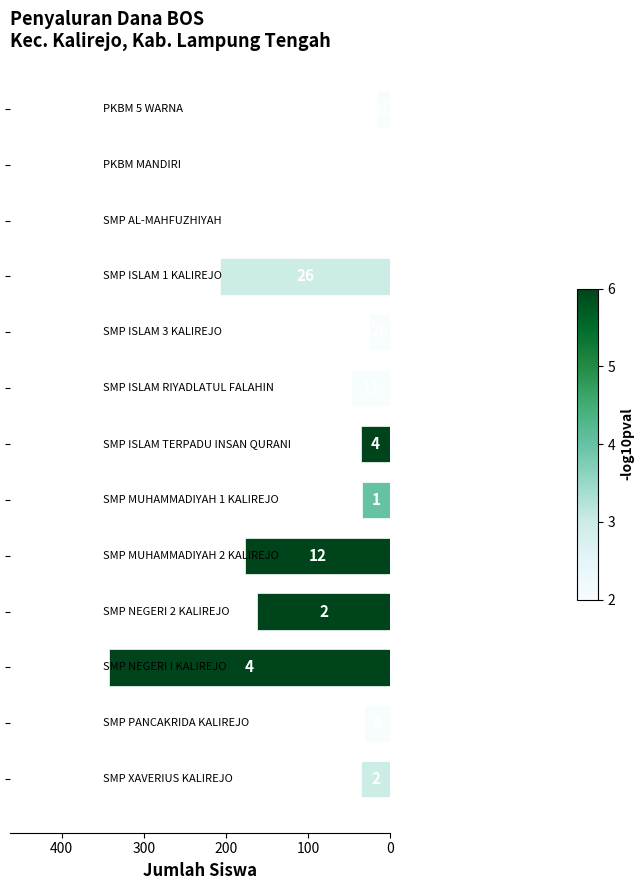

What is the maximum value shown in the chart?

343